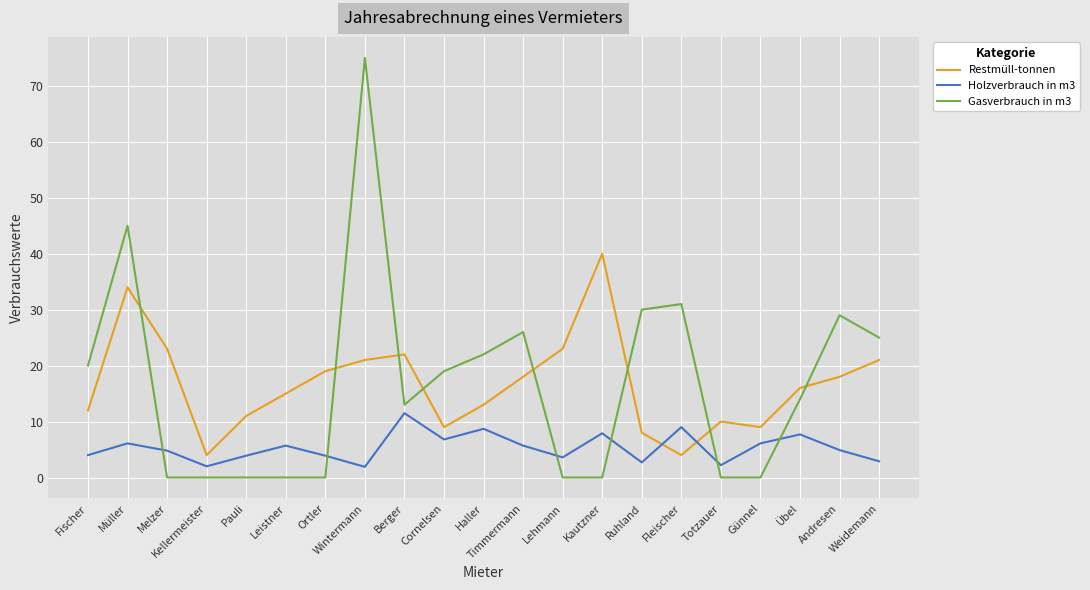

How many lines are shown in the chart?

3